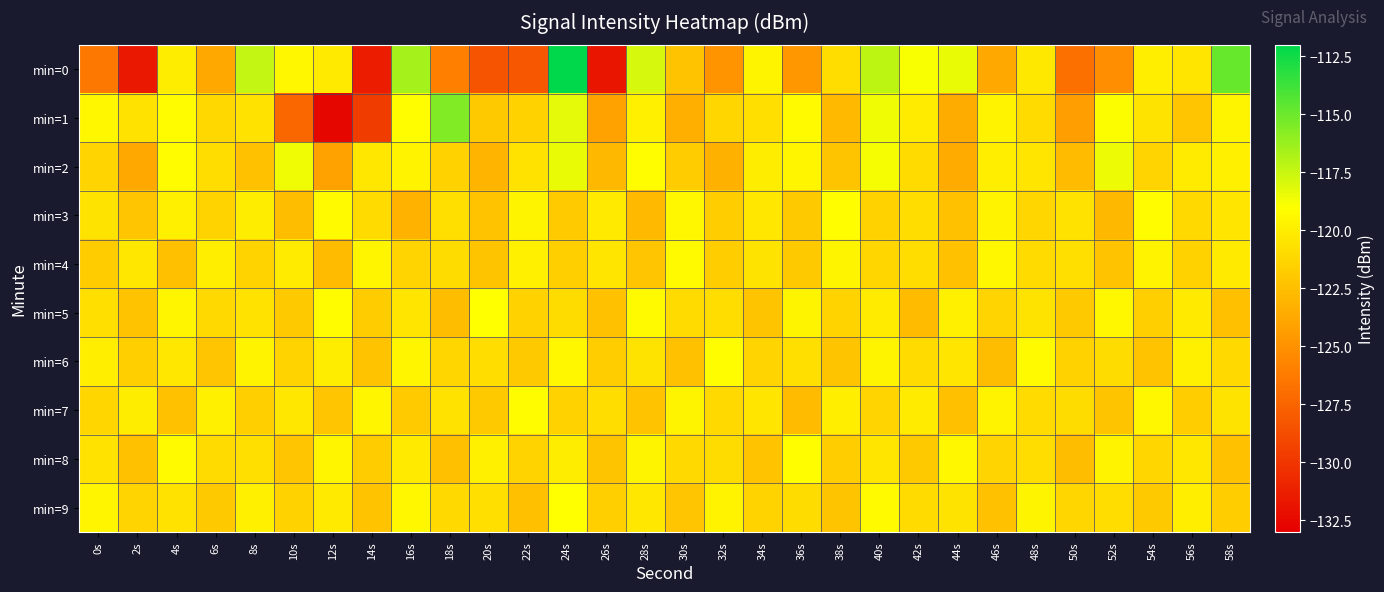

Reading left to right, what are all the values shown in this chart?

min=0: 0s=-126.4	2s=-131.7	4s=-120.0	6s=-123.8	8s=-117.3	10s=-119.4	12s=-120.2	14s=-131.4	16s=-116.5	18s=-126.0	20s=-128.4	22s=-128.2	24s=-112.1	26s=-131.8	28s=-117.8	30s=-122.3	32s=-124.8	34s=-119.6	36s=-124.7	38s=-120.8	40s=-117.2	42s=-118.9	44s=-118.5	46s=-123.7	48s=-120.2	50s=-126.8	52s=-125.2	54s=-119.9	56s=-120.4	58s=-114.9
min=1: 0s=-119.4	2s=-120.6	4s=-119.2	6s=-121.2	8s=-120.6	10s=-127.3	12s=-132.7	14s=-129.6	16s=-119.1	18s=-115.5	20s=-122.0	22s=-121.5	24s=-118.3	26s=-124.1	28s=-119.8	30s=-123.4	32s=-121.2	34s=-120.7	36s=-119.3	38s=-122.8	40s=-118.6	42s=-120.1	44s=-123.5	46s=-119.7	48s=-121.0	50s=-124.3	52s=-118.9	54s=-120.5	56s=-122.1	58s=-119.6
min=2: 0s=-121.3	2s=-123.7	4s=-119.2	6s=-120.8	8s=-122.4	10s=-118.6	12s=-124.1	14s=-120.3	16s=-119.7	18s=-121.5	20s=-123.0	22s=-120.6	24s=-118.4	26s=-122.9	28s=-119.1	30s=-121.8	32s=-123.3	34s=-120.0	36s=-119.5	38s=-122.2	40s=-118.8	42s=-121.0	44s=-123.6	46s=-119.9	48s=-120.4	50s=-122.7	52s=-118.5	54s=-121.3	56s=-120.1	58s=-119.8
min=3: 0s=-120.5	2s=-122.1	4s=-119.8	6s=-121.4	8s=-120.0	10s=-122.6	12s=-119.3	14s=-121.0	16s=-123.2	18s=-120.7	20s=-122.3	22s=-119.6	24s=-121.9	26s=-120.2	28s=-122.8	30s=-119.4	32s=-121.7	34s=-120.3	36s=-122.0	38s=-119.1	40s=-121.5	42s=-120.8	44s=-122.4	46s=-119.7	48s=-121.2	50s=-120.6	52s=-122.9	54s=-119.2	56s=-121.1	58s=-120.4
min=4: 0s=-121.8	2s=-120.3	4s=-122.5	6s=-119.9	8s=-121.4	10s=-120.1	12s=-122.7	14s=-119.5	16s=-121.3	18s=-120.9	20s=-122.2	22s=-119.8	24s=-121.6	26s=-120.4	28s=-122.1	30s=-119.3	32s=-121.7	34s=-120.5	36s=-122.0	38s=-119.6	40s=-121.2	42s=-120.8	44s=-122.4	46s=-119.4	48s=-121.0	50s=-120.7	52s=-122.3	54s=-119.7	56s=-121.5	58s=-120.2
min=5: 0s=-120.7	2s=-122.3	4s=-119.5	6s=-121.1	8s=-120.6	10s=-122.0	12s=-119.2	14s=-121.8	16s=-120.4	18s=-122.6	20s=-119.0	22s=-121.5	24s=-120.9	26s=-122.4	28s=-119.3	30s=-121.0	32s=-120.8	34s=-122.2	36s=-119.6	38s=-121.4	40s=-120.1	42s=-122.7	44s=-119.8	46s=-121.3	48s=-120.5	50s=-122.0	52s=-119.4	54s=-121.6	56s=-120.2	58s=-122.5
min=6: 0s=-119.9	2s=-121.6	4s=-120.3	6s=-122.1	8s=-119.7	10s=-121.4	12s=-120.0	14s=-122.3	16s=-119.5	18s=-121.2	20s=-120.8	22s=-122.0	24s=-119.4	26s=-121.7	28s=-120.5	30s=-122.4	32s=-119.1	34s=-121.3	36s=-120.7	38s=-122.2	40s=-119.6	42s=-121.0	44s=-120.4	46s=-122.6	48s=-119.3	50s=-121.5	52s=-120.9	54s=-122.3	56s=-119.8	58s=-121.1
min=7: 0s=-121.2	2s=-120.0	4s=-122.4	6s=-119.8	8s=-121.6	10s=-120.3	12s=-122.1	14s=-119.5	16s=-121.9	18s=-120.6	20s=-122.0	22s=-119.2	24s=-121.5	26s=-120.8	28s=-122.3	30s=-119.6	32s=-121.1	34s=-120.4	36s=-122.7	38s=-119.9	40s=-121.3	42s=-120.1	44s=-122.5	46s=-119.7	48s=-121.0	50s=-120.9	52s=-122.2	54s=-119.4	56s=-121.7	58s=-120.5
min=8: 0s=-120.6	2s=-122.4	4s=-119.3	6s=-121.0	8s=-120.7	10s=-122.1	12s=-119.5	14s=-121.8	16s=-120.2	18s=-122.5	20s=-119.8	22s=-121.4	24s=-120.0	26s=-122.2	28s=-119.6	30s=-121.1	32s=-120.9	34s=-122.3	36s=-119.1	38s=-121.7	40s=-120.4	42s=-122.0	44s=-119.4	46s=-121.3	48s=-120.8	50s=-122.6	52s=-119.7	54s=-121.2	56s=-120.3	58s=-122.4
min=9: 0s=-119.5	2s=-121.3	4s=-120.6	6s=-122.0	8s=-119.8	10s=-121.5	12s=-120.2	14s=-122.3	16s=-119.4	18s=-121.1	20s=-120.7	22s=-122.5	24s=-119.0	26s=-121.6	28s=-120.3	30s=-122.1	32s=-119.7	34s=-121.4	36s=-120.9	38s=-122.2	40s=-119.3	42s=-121.0	44s=-120.5	46s=-122.4	48s=-119.6	50s=-121.2	52s=-120.8	54s=-122.0	56s=-119.9	58s=-121.7